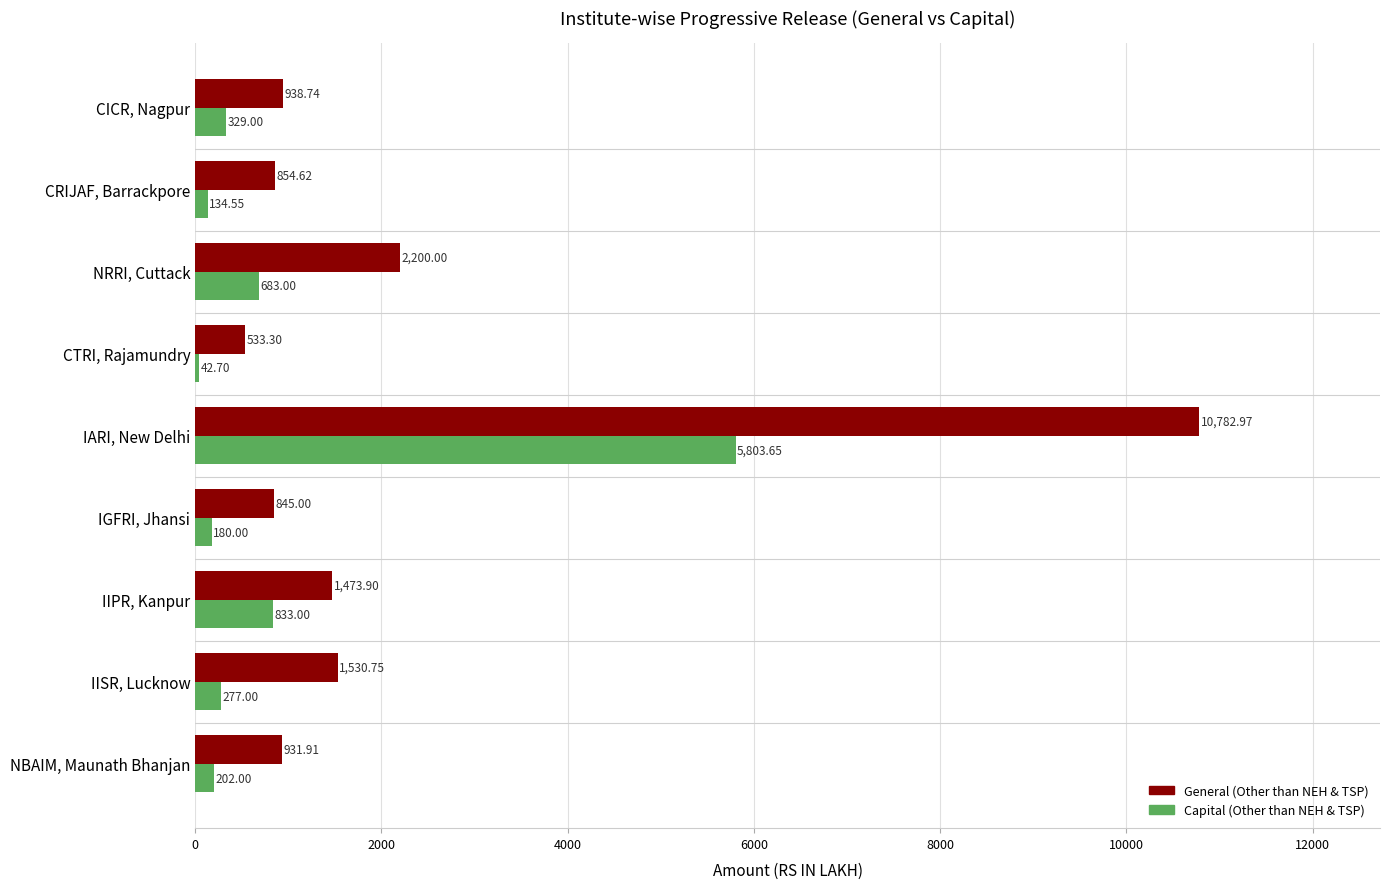

What is the sum of the Capital (Other than NEH & TSP) values at CICR, Nagpur and NBAIM, Maunath Bhanjan?

531.0